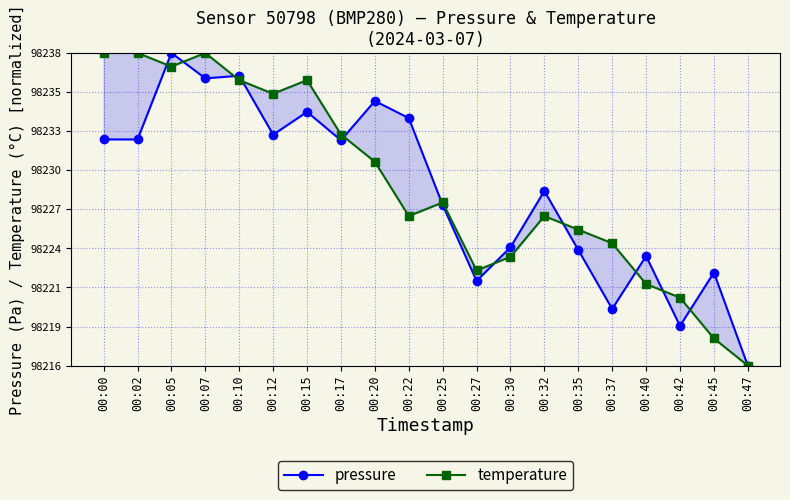

What is the difference between the second highest and second lowest values in the temperature series?

73.0